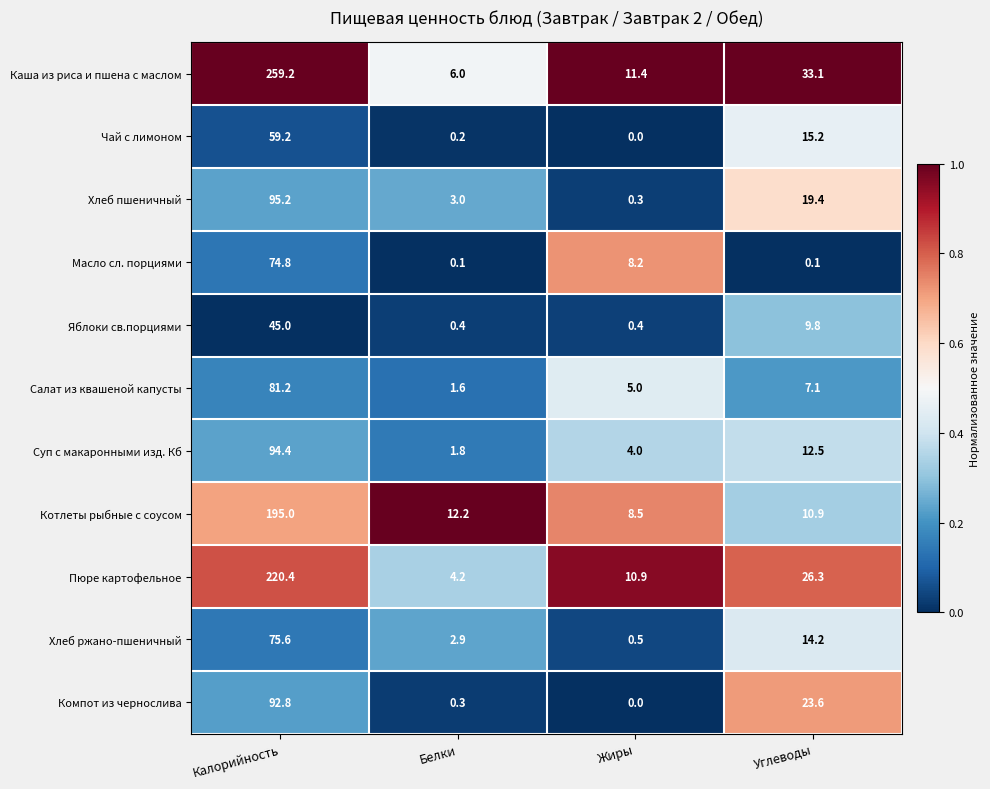

Which series has the widest spread of values?

Каша из риса и пшена с маслом